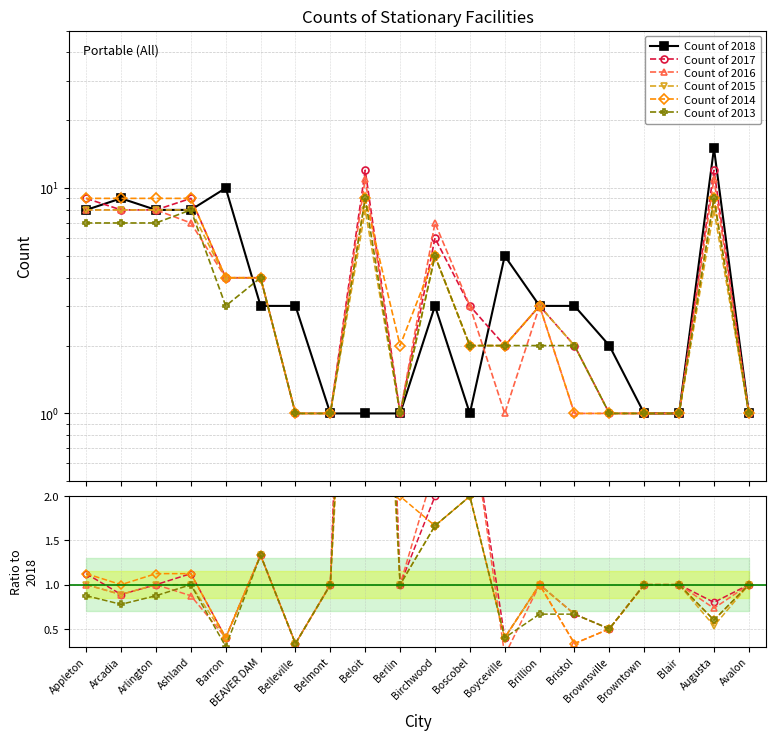

The value of Count of 2015 at Brownsville is 0.5. True or false?

True